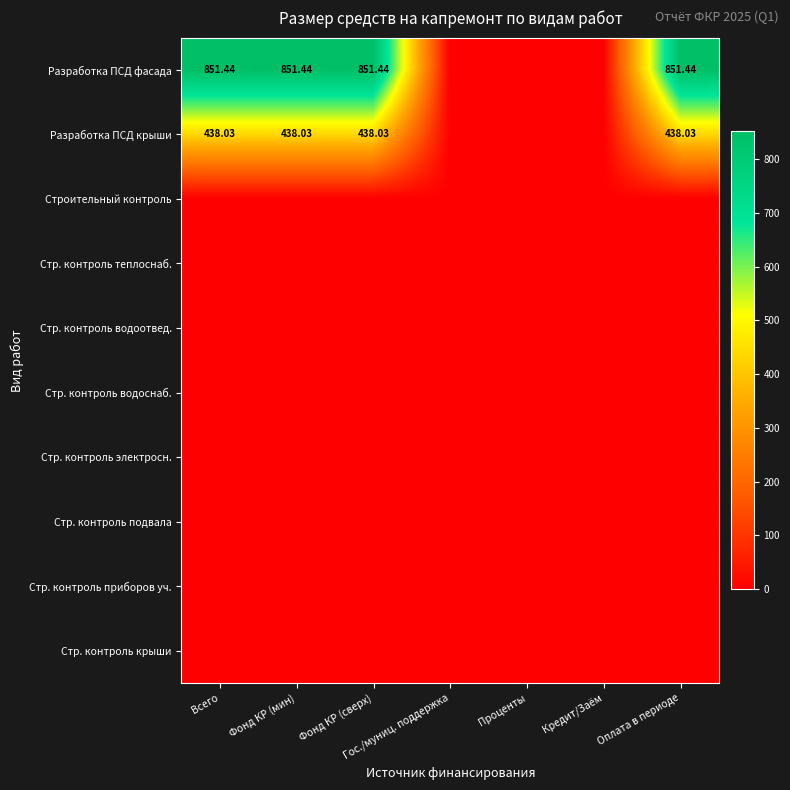

At Фонд КР (мин), list the series in order from largest to smallest.

Разработка ПСД фасада, Разработка ПСД крыши, Строительный контроль, Стр. контроль теплоснаб., Стр. контроль водоотвед., Стр. контроль водоснаб., Стр. контроль электросн., Стр. контроль подвала, Стр. контроль приборов уч., Стр. контроль крыши